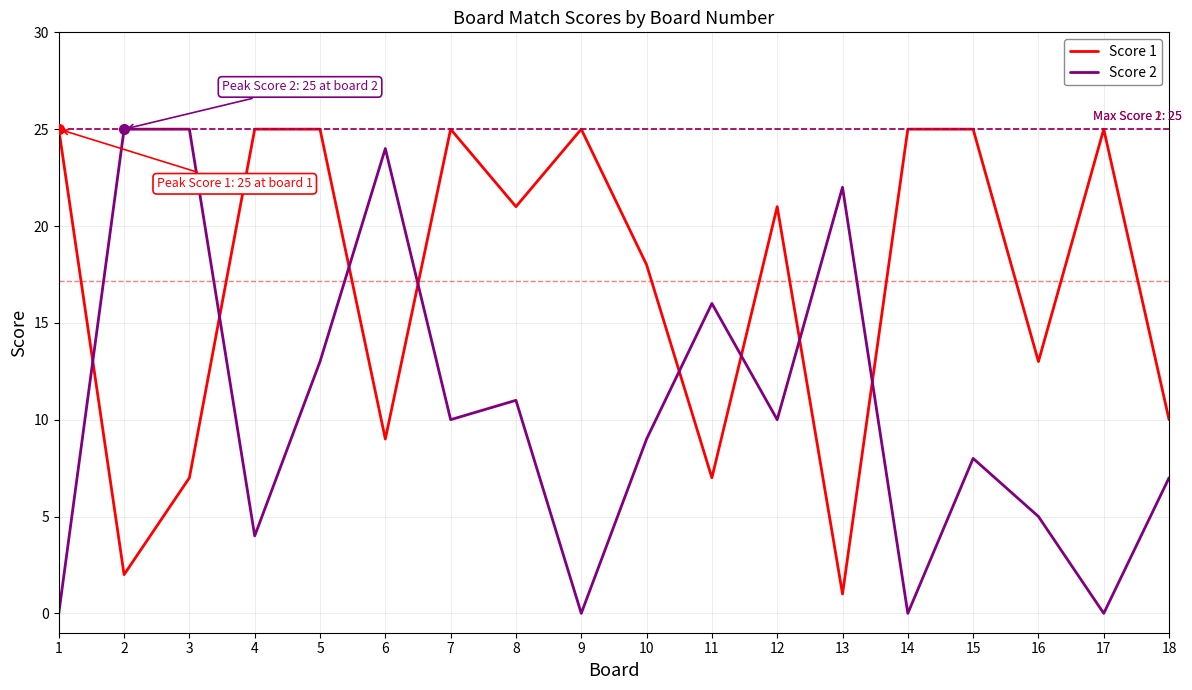

Which series changed the most between 14 and 16?

Score 1